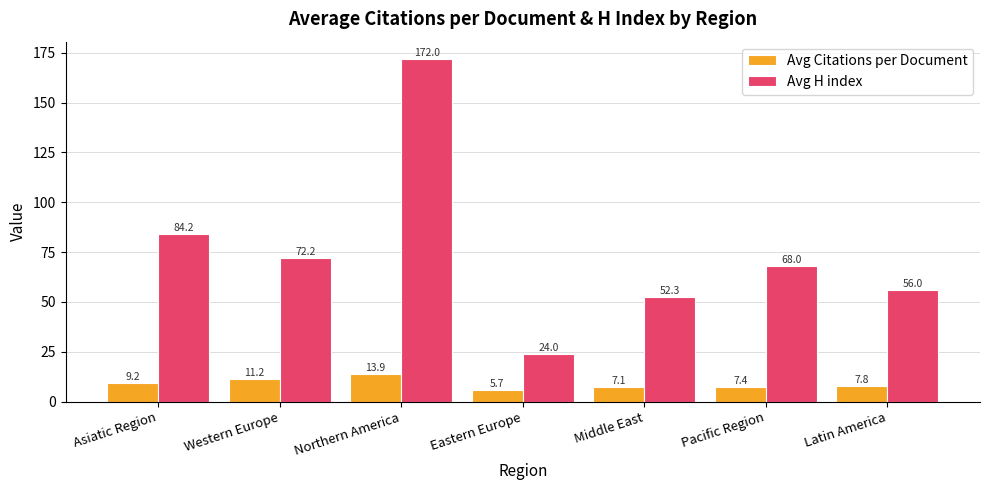

Which category has the lowest value in the Avg Citations per Document series?

Eastern Europe